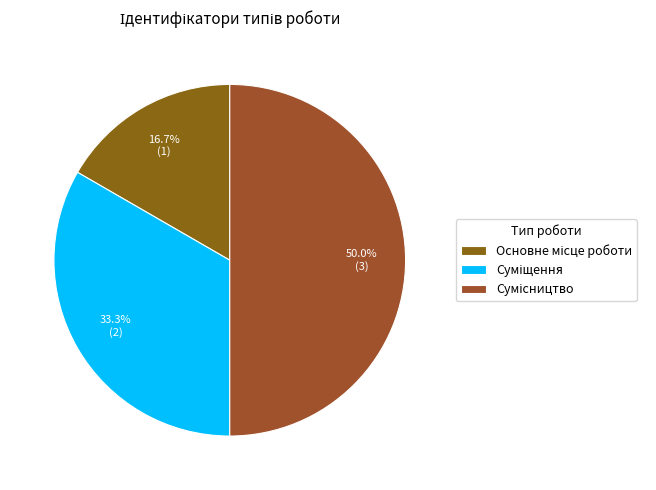

What portion of the pie excludes Суміщення?

66.7%